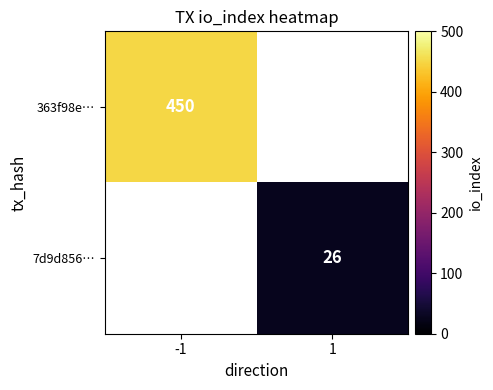

How many distinct data groups are displayed?

2